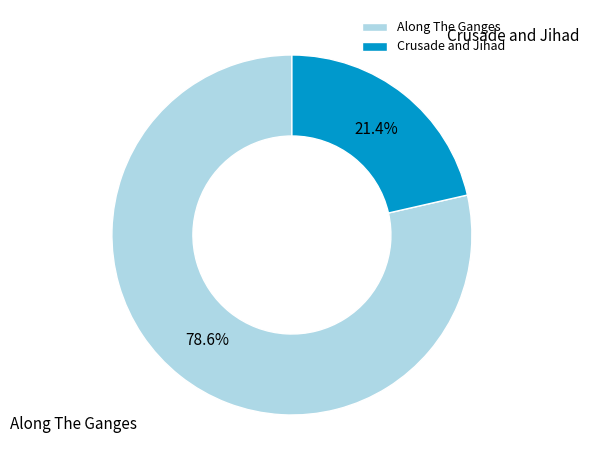

The Crusade and Jihad slice represents 29% of the pie. True or false?

False